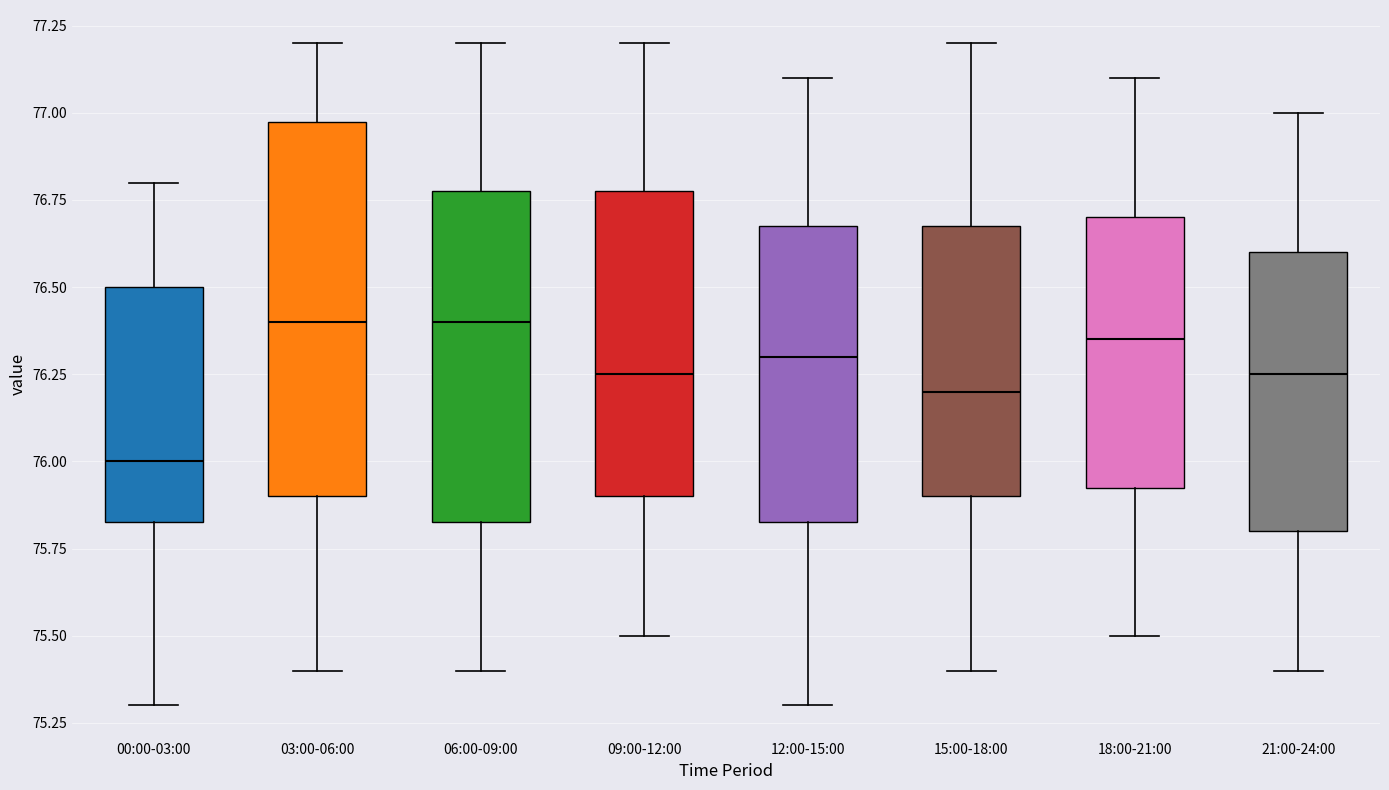

Which box has the lowest median line?

00:00-03:00